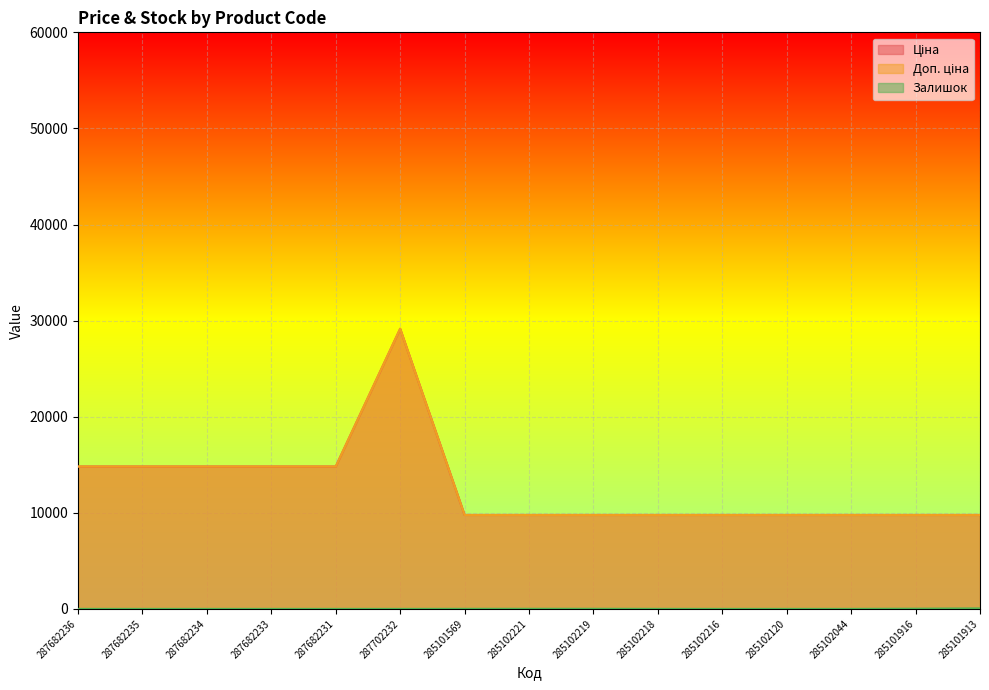

List the series in order of their peak value, lowest first.

Залишок, Ціна, Доп. ціна